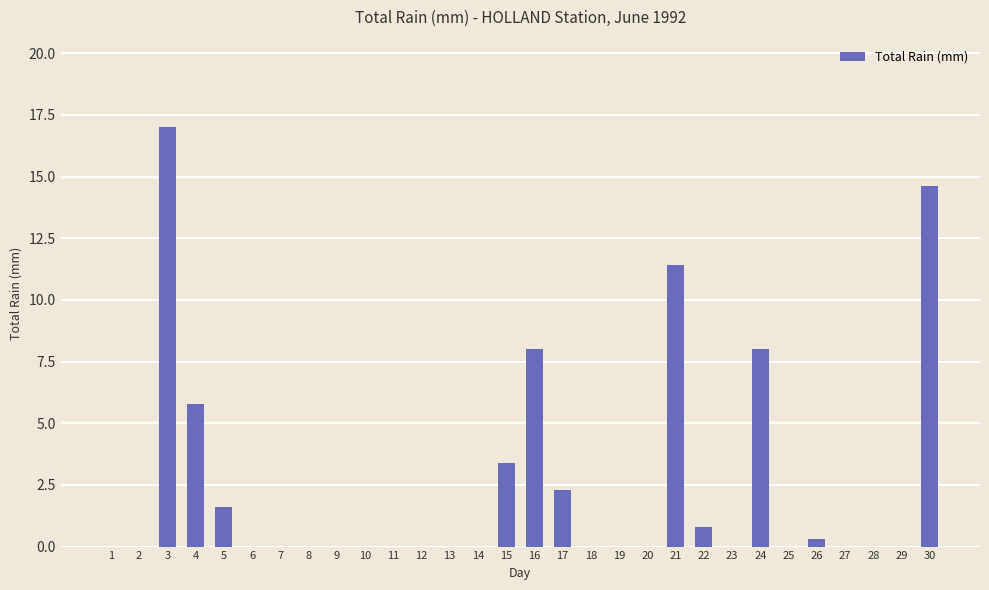

Is it true that the value at 7 is 0.0?

True